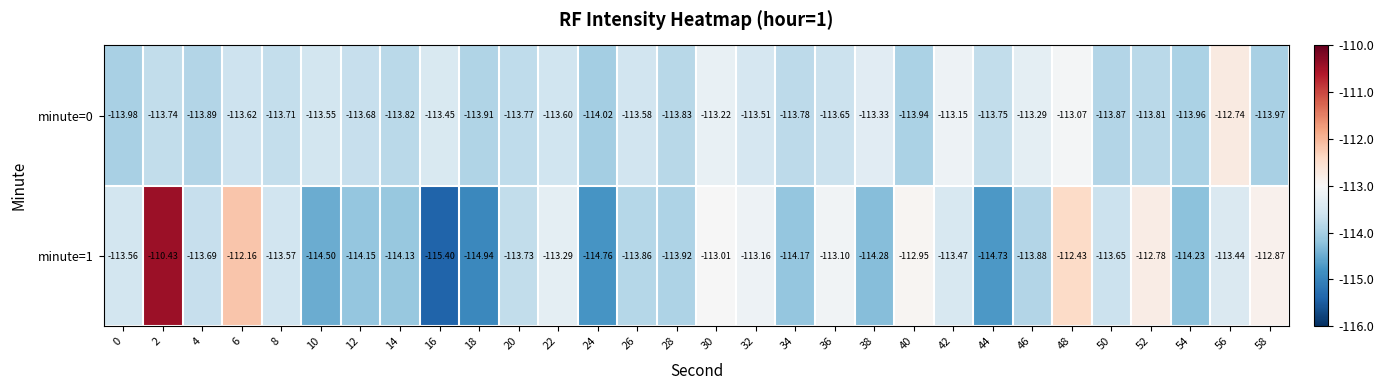

Which series changed the most between 18 and 40?

minute=1